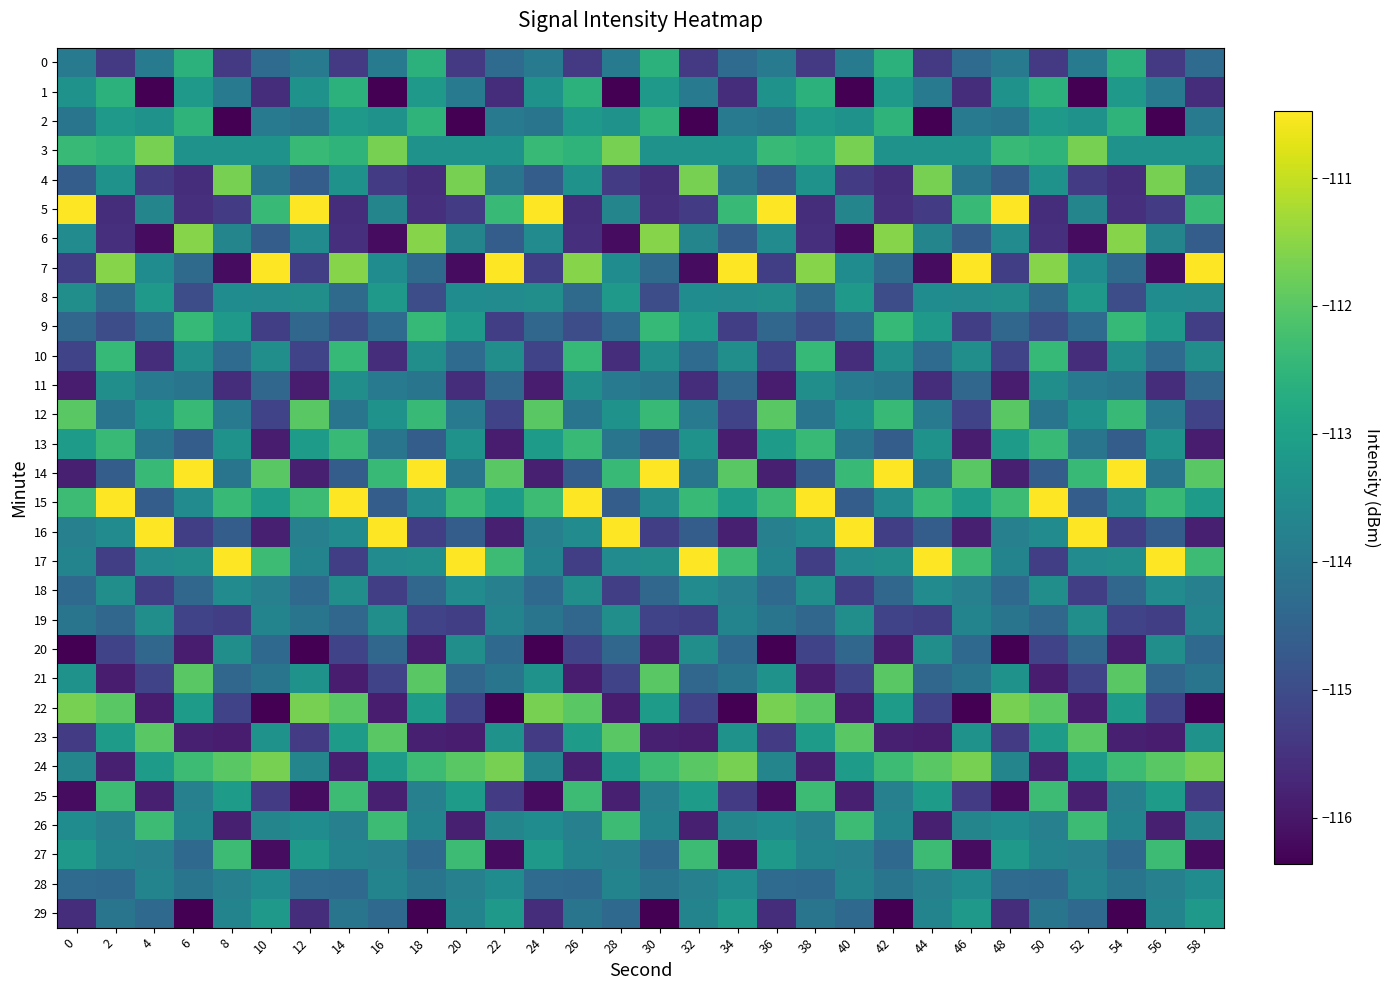

What is the difference between the highest and lowest values at 38?

5.4